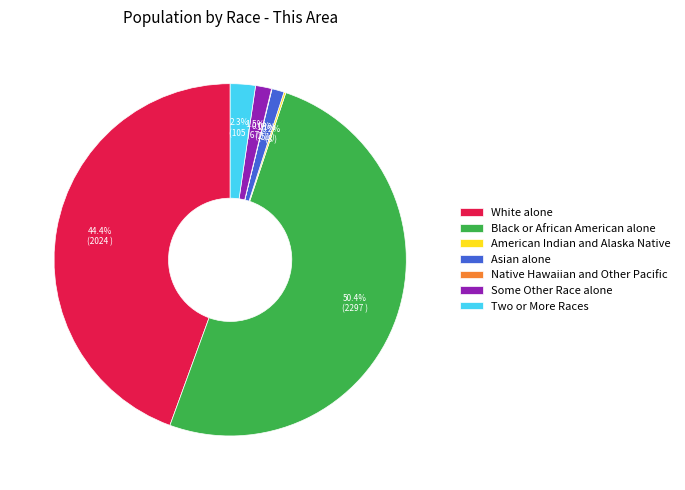

What percentage is NOT represented by White alone?

55.6%